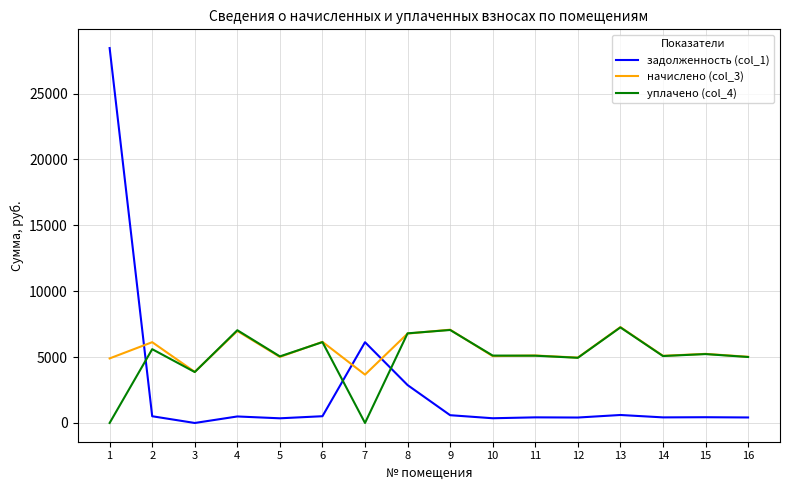

What is the sum of all уплачено (col_4) values?

79294.7